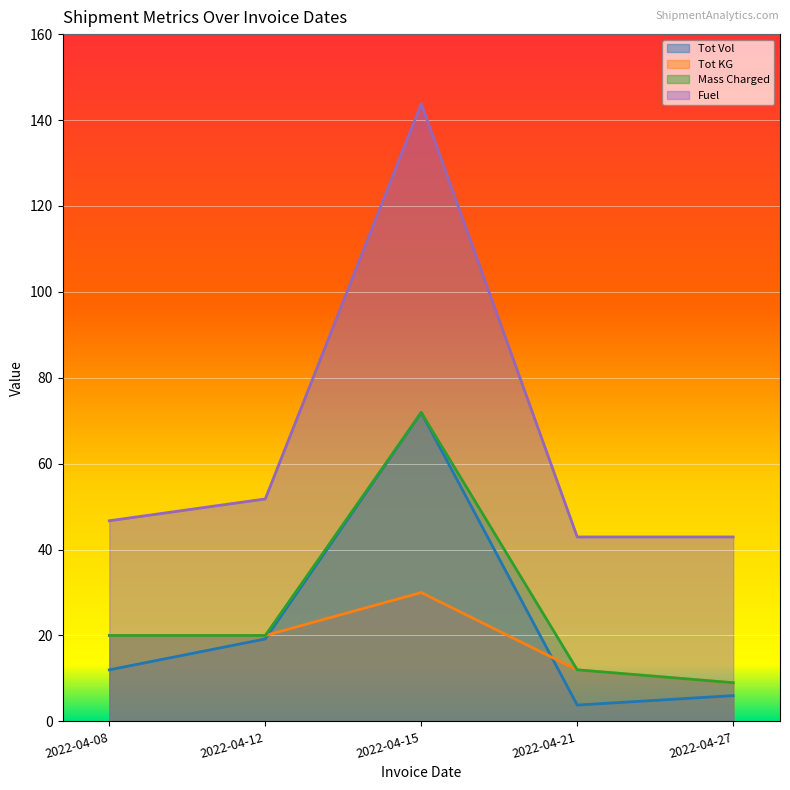

What is the total value across all series at 2022-04-27?

66.9